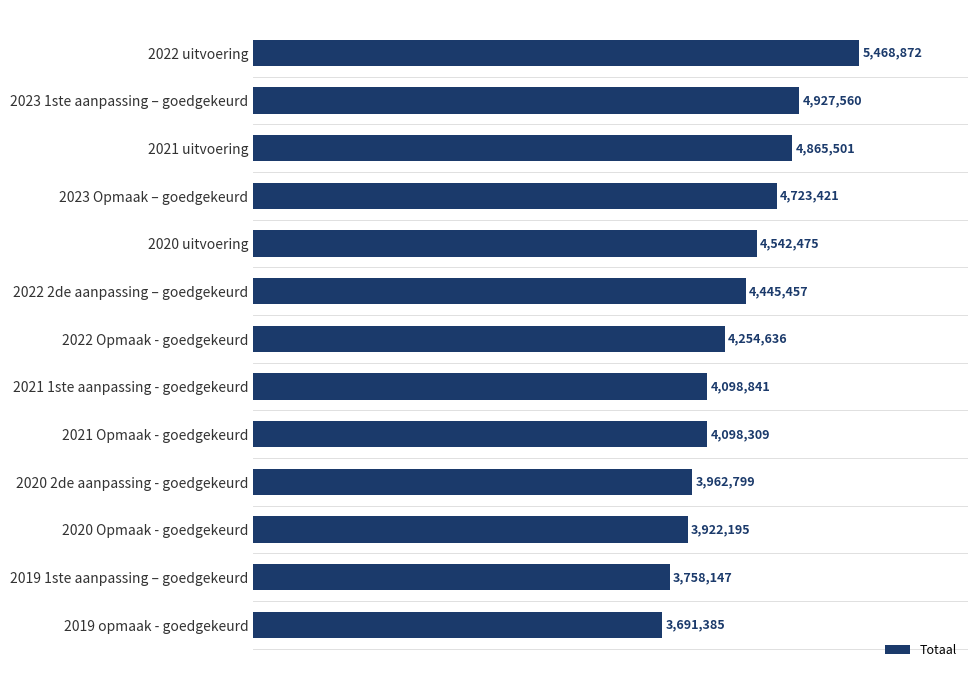

What is the average value?

4366123